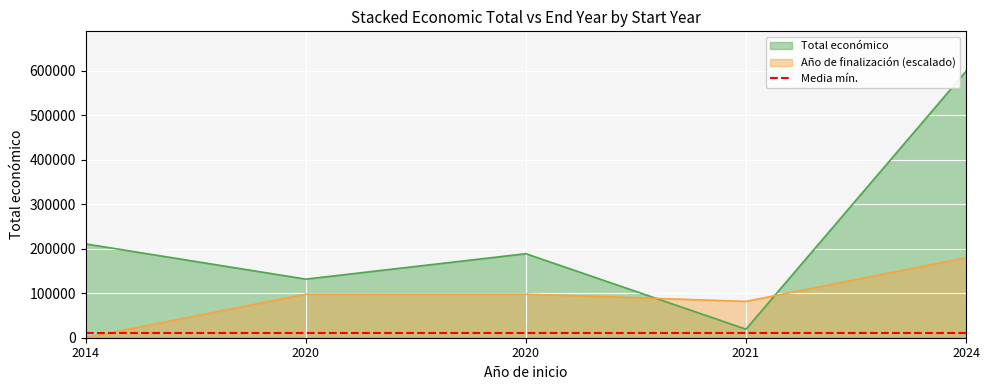

Does the chart display data point markers on the line(s)?

No